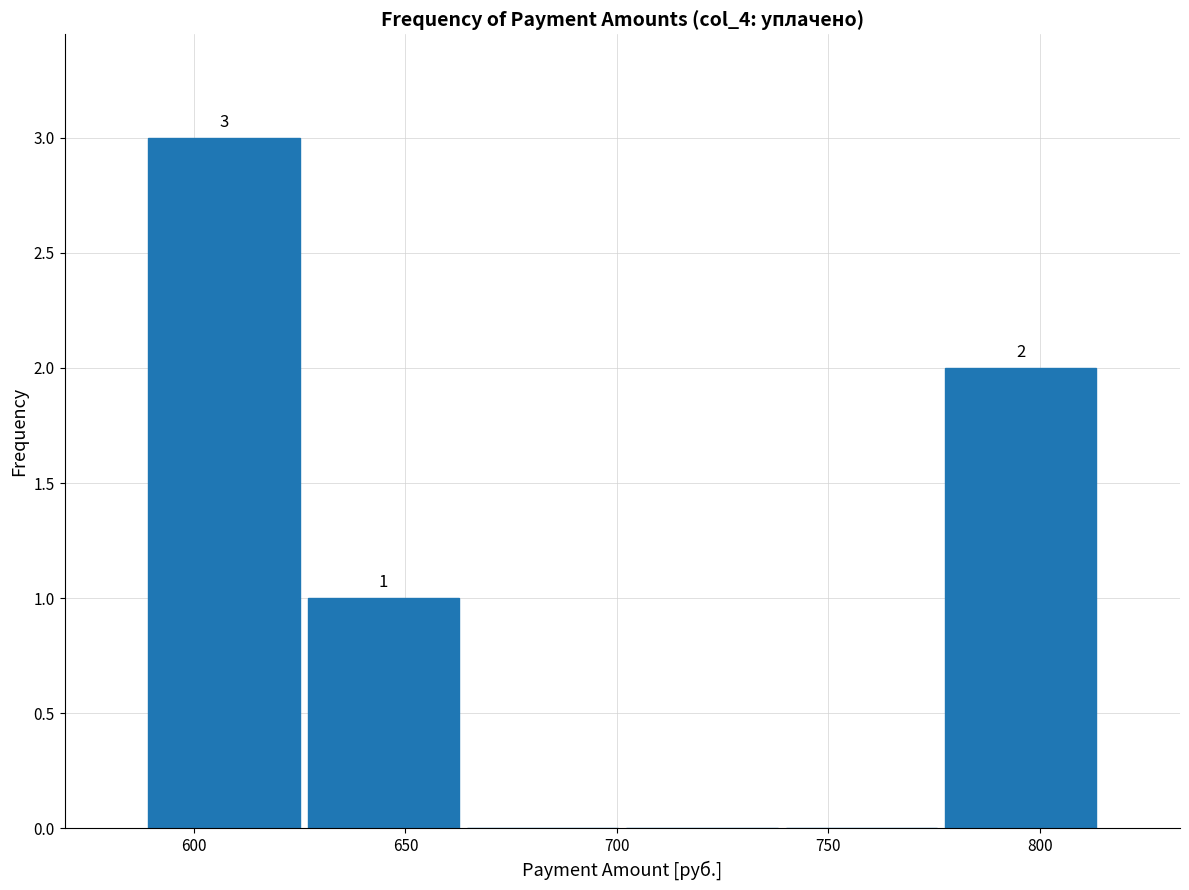

Which range on the x-axis has the tallest bar?

590 to 625